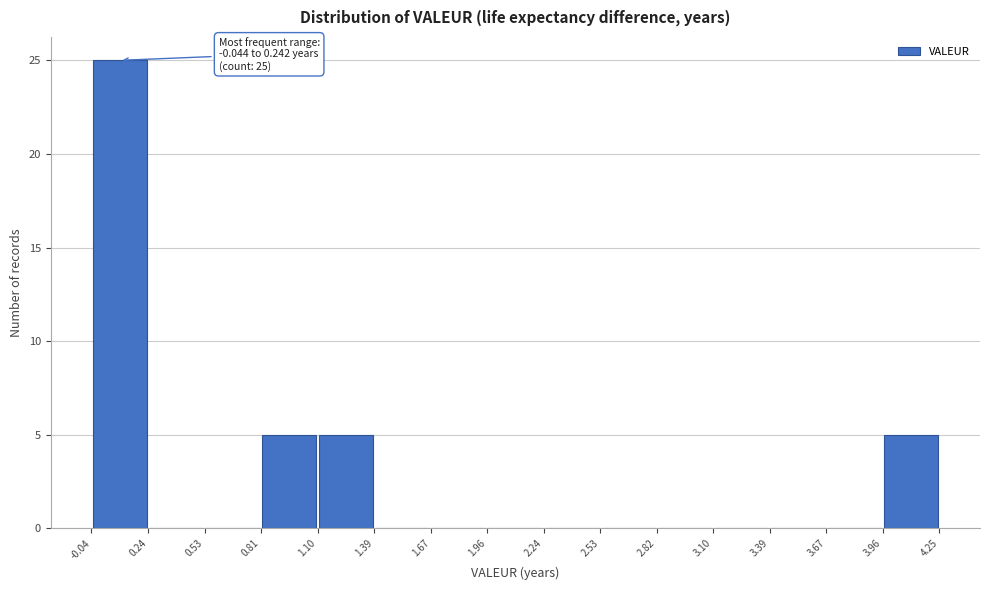

Which range on the x-axis has the tallest bar?

-0.04 to 0.24